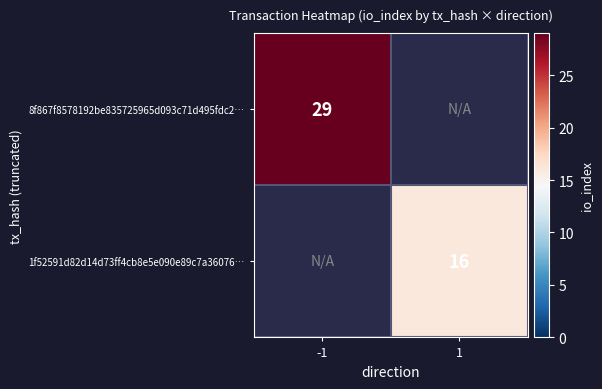

How many categories are shown in the chart?

2